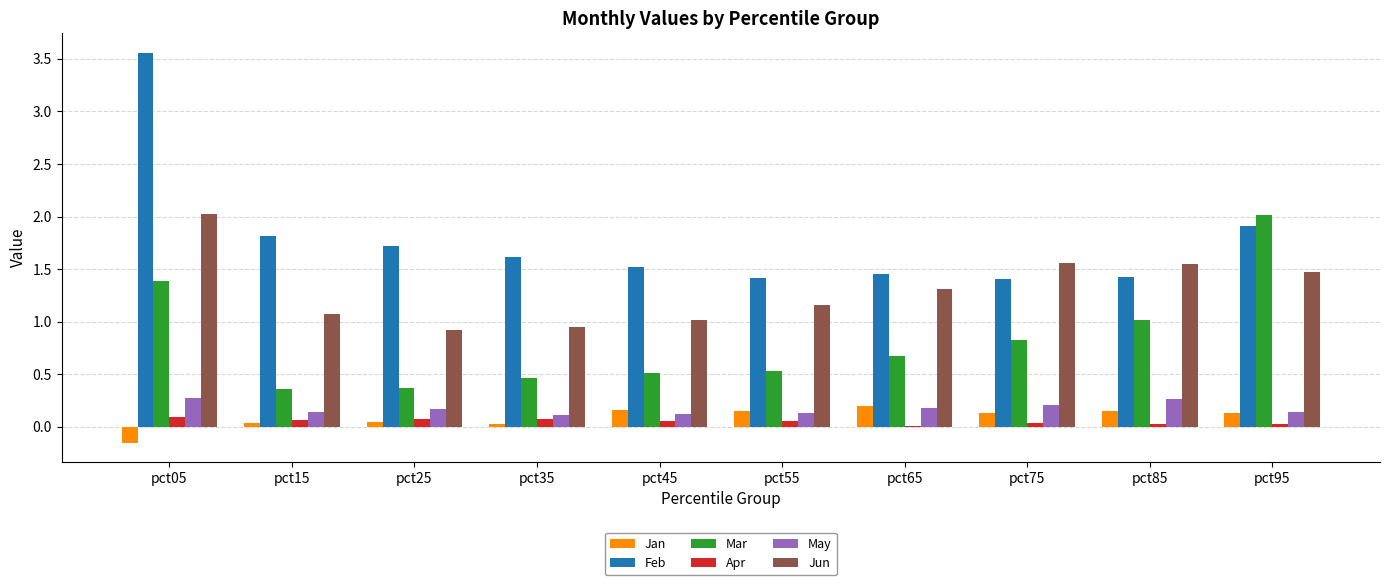

What is the spread (max minus min) of values at pct95?

2.0